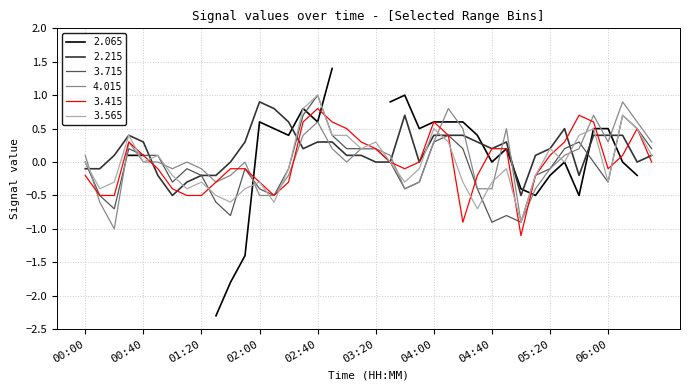

How many values in 4.015 are above zero?

19